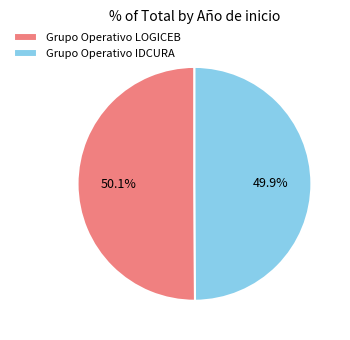

What is the ratio of the value at Grupo Operativo IDCURA to the value at Grupo Operativo LOGICEB?

1.0